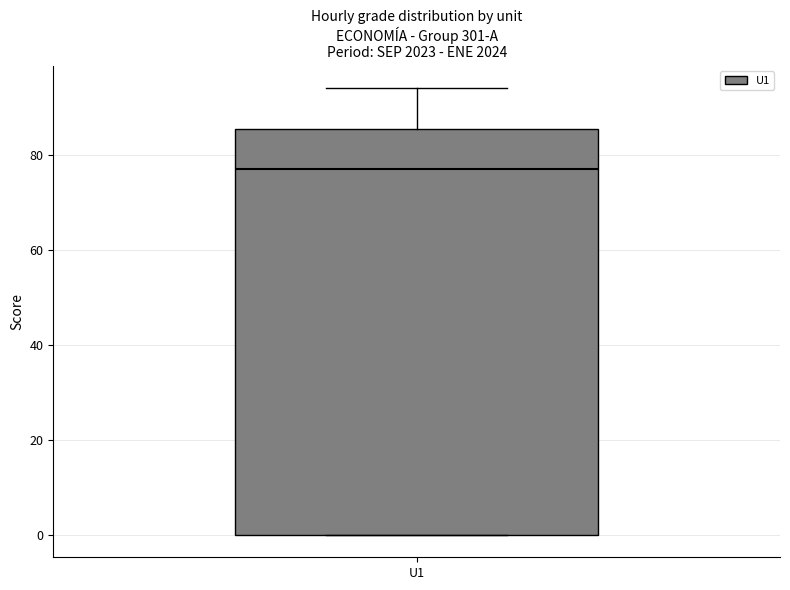

Read this box plot against the y-axis: the position of the median line, the range covered by the box, and the ends of both whiskers. The values are not printed on the chart, so give them approximately, as read against the axis.

median 78, box 0 to 86, whiskers 0 to 94